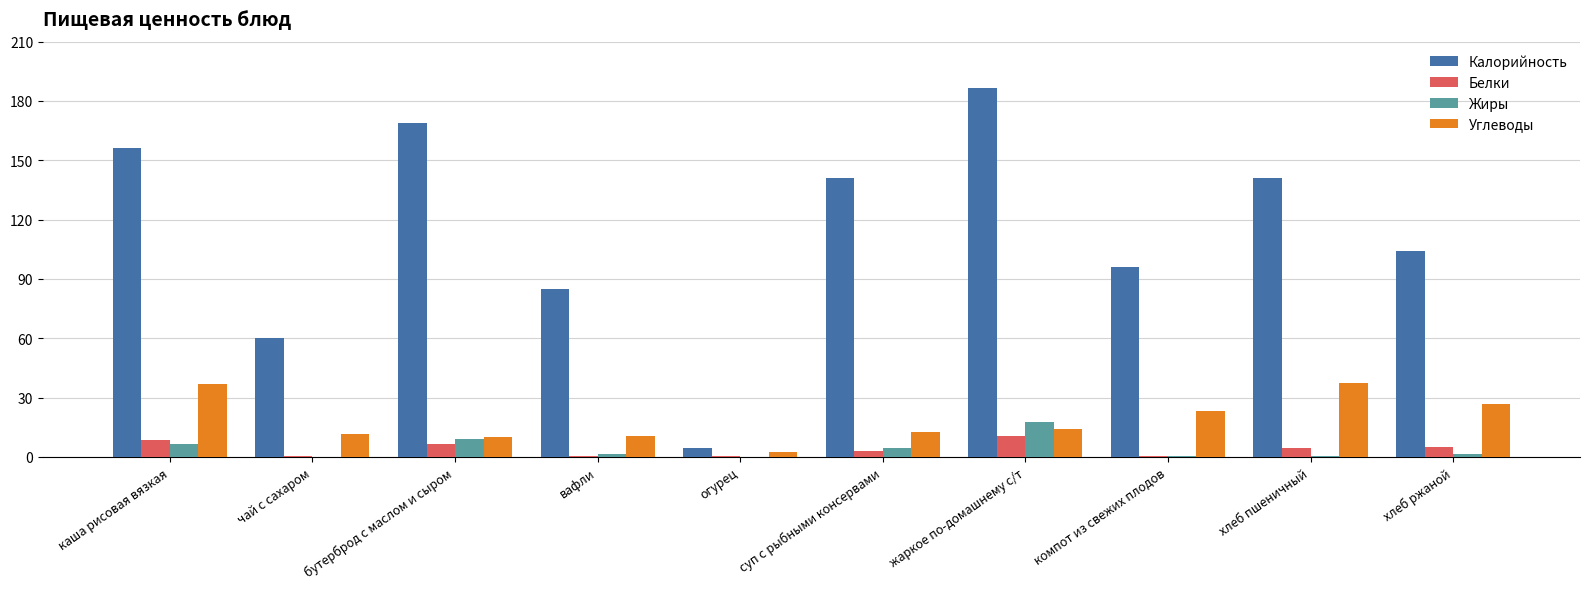

The Углеводы series shows 11.7 at чай с сахаром. True or false?

True